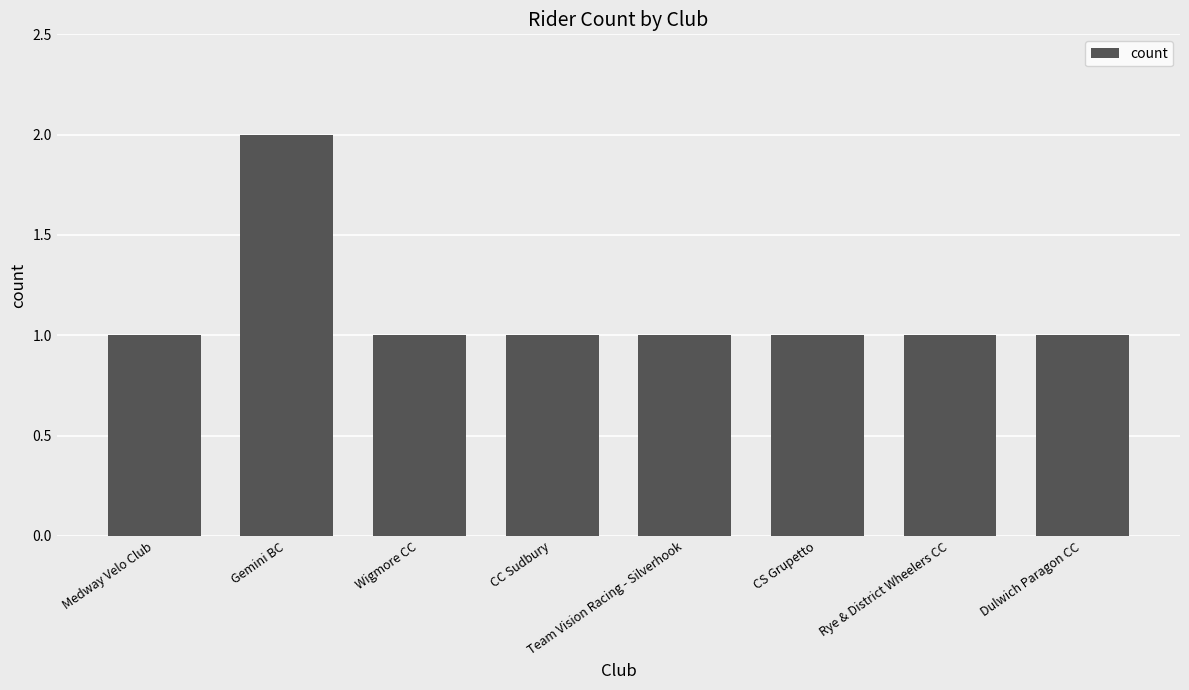

What is the label of the 8th bar from the left?

Dulwich Paragon CC